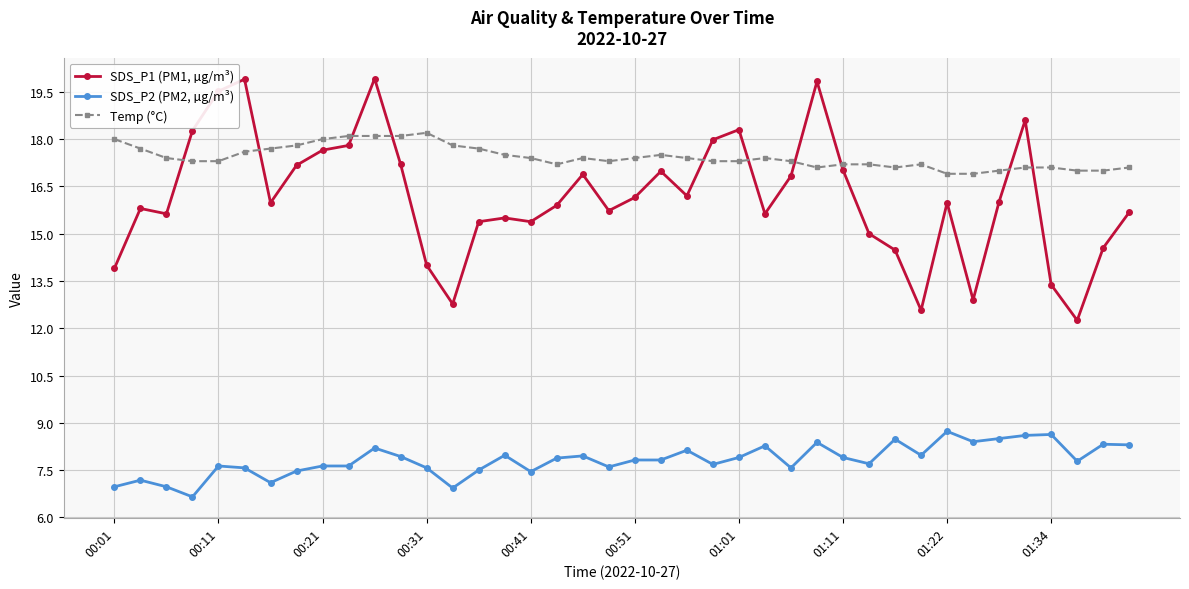

True or false: SDS_P1 (PM1, µg/m³) and SDS_P2 (PM2, µg/m³) cross at least once.

False